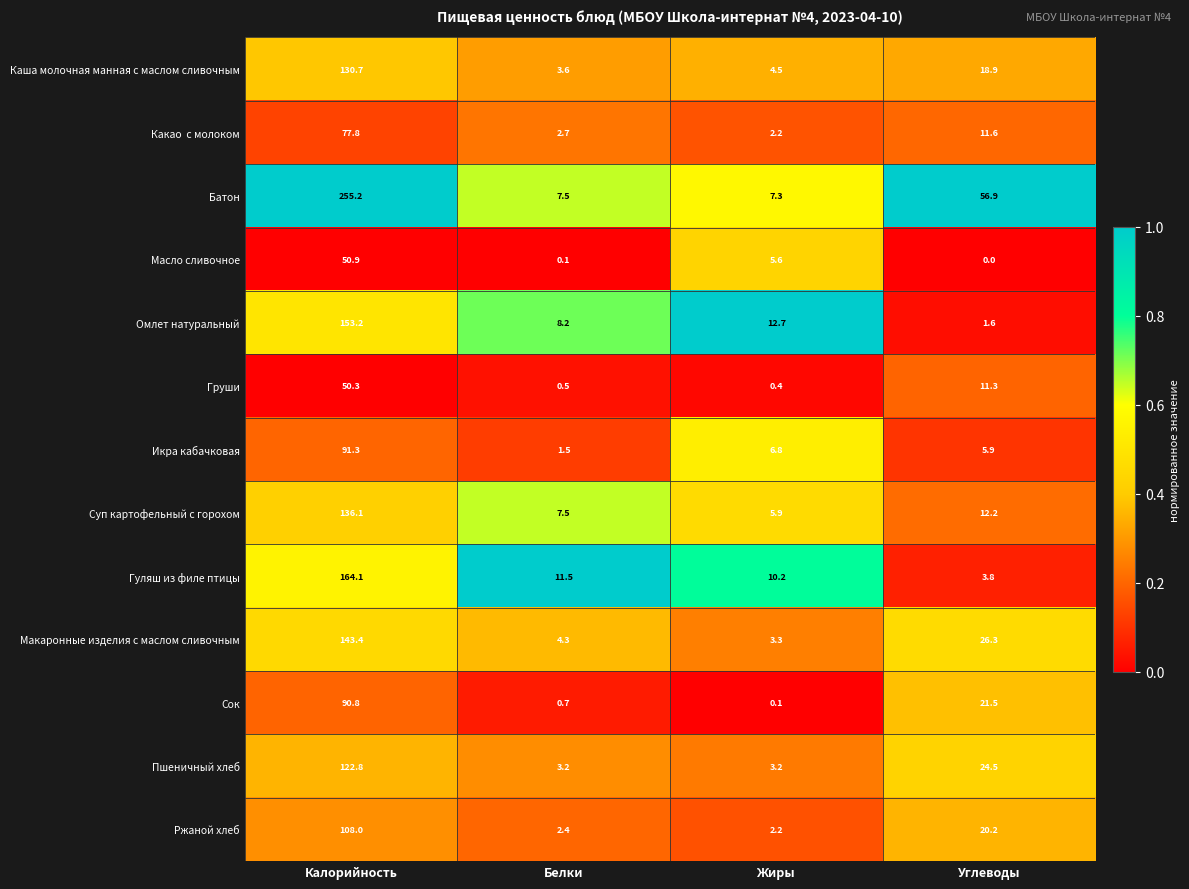

What is the maximum value shown in the chart?

255.2